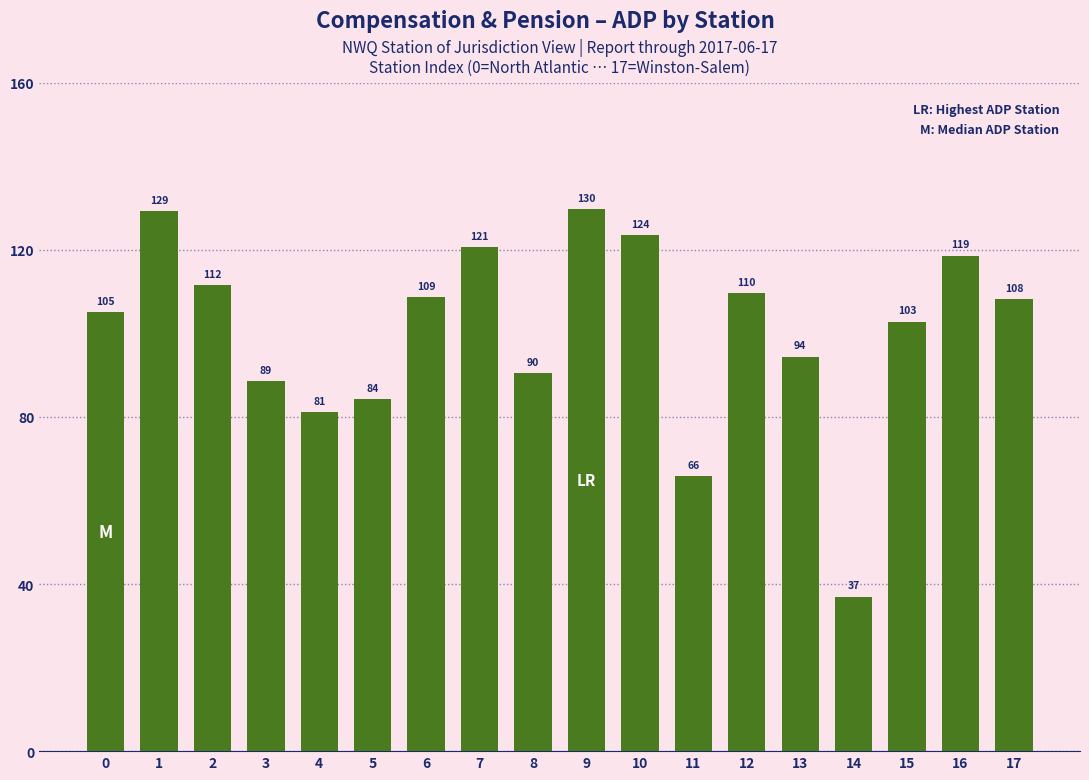

Which label corresponds to the smallest value in the chart?

14